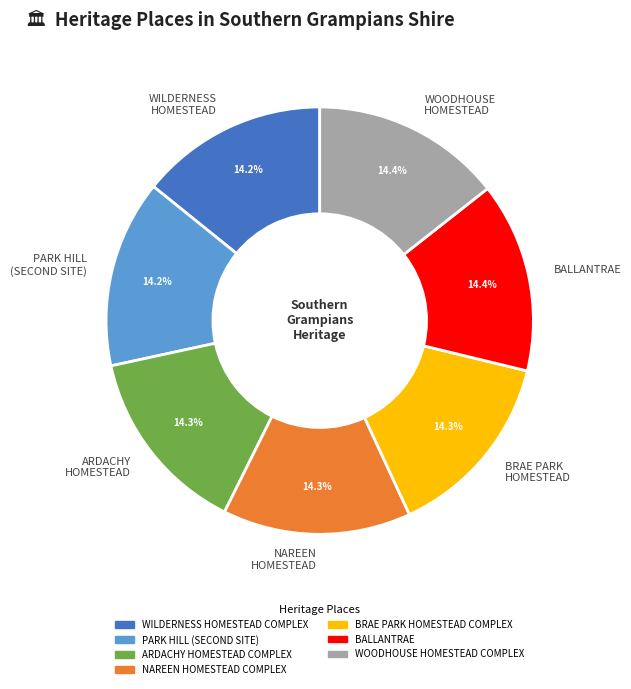

What is the total percentage of BALLANTRAE and WILDERNESS HOMESTEAD?

28.6%